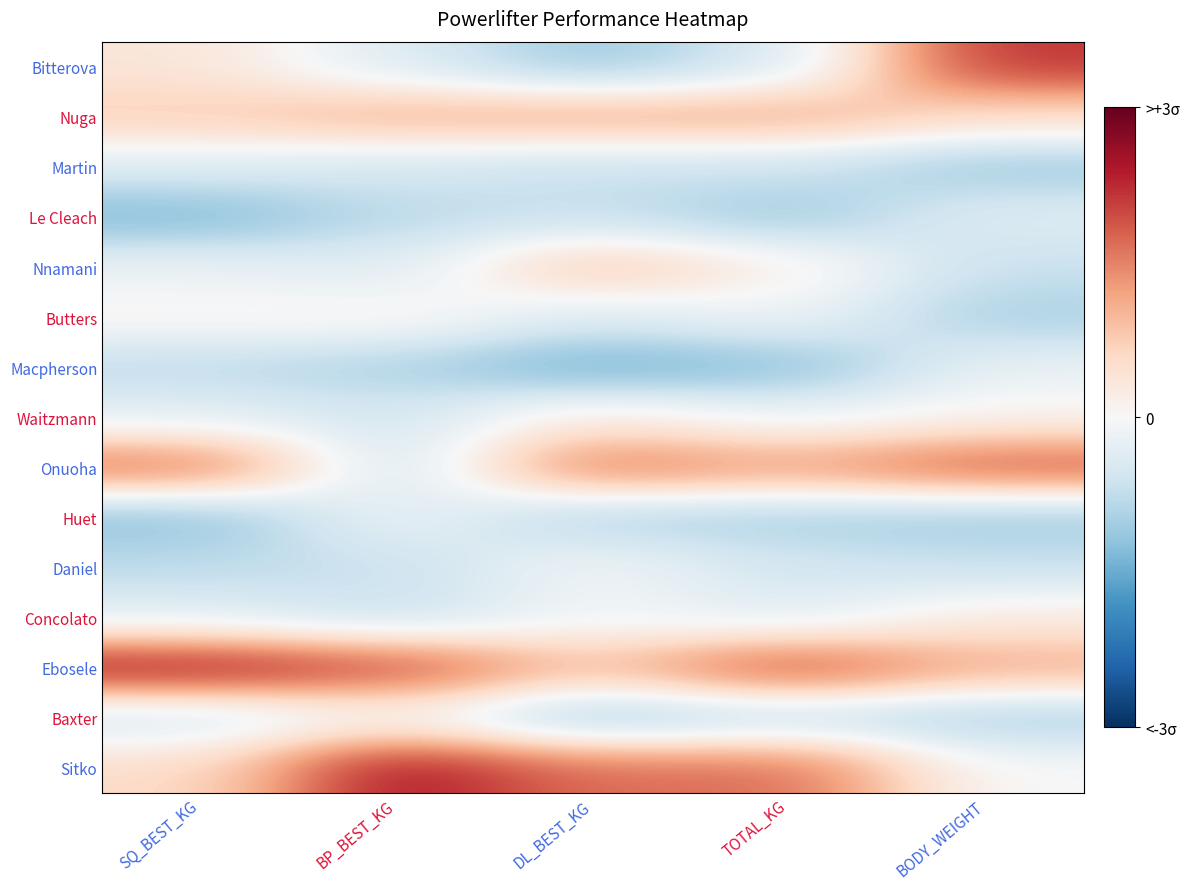

Reading right to left, list all the values displayed in this chart.

Bitterova: BODY_WEIGHT=2.2	TOTAL_KG=-0.5	DL_BEST_KG=-1.1	BP_BEST_KG=-0.4	SQ_BEST_KG=0.4
Nuga: BODY_WEIGHT=0.5	TOTAL_KG=1.1	DL_BEST_KG=1.1	BP_BEST_KG=1.1	SQ_BEST_KG=0.7
Martin: BODY_WEIGHT=-1.1	TOTAL_KG=-0.6	DL_BEST_KG=-0.7	BP_BEST_KG=-0.5	SQ_BEST_KG=-0.4
Le Cleach: BODY_WEIGHT=-0.4	TOTAL_KG=-1.1	DL_BEST_KG=-0.7	BP_BEST_KG=-0.8	SQ_BEST_KG=-1.3
Nnamani: BODY_WEIGHT=-0.7	TOTAL_KG=0.2	DL_BEST_KG=0.9	BP_BEST_KG=-0.4	SQ_BEST_KG=-0.2
Butters: BODY_WEIGHT=-1.0	TOTAL_KG=-0.1	DL_BEST_KG=-0.4	BP_BEST_KG=0.1	SQ_BEST_KG=0.1
Macpherson: BODY_WEIGHT=-0.2	TOTAL_KG=-1.2	DL_BEST_KG=-1.5	BP_BEST_KG=-0.9	SQ_BEST_KG=-0.8
Waitzmann: BODY_WEIGHT=0.1	TOTAL_KG=-0.2	DL_BEST_KG=0.3	BP_BEST_KG=-0.5	SQ_BEST_KG=-0.3
Onuoha: BODY_WEIGHT=1.9	TOTAL_KG=1.2	DL_BEST_KG=1.7	BP_BEST_KG=-0.7	SQ_BEST_KG=1.7
Huet: BODY_WEIGHT=-1.1	TOTAL_KG=-1.0	DL_BEST_KG=-0.9	BP_BEST_KG=-0.1	SQ_BEST_KG=-1.2
Daniel: BODY_WEIGHT=-0.6	TOTAL_KG=-0.5	DL_BEST_KG=-0.1	BP_BEST_KG=-0.7	SQ_BEST_KG=-0.8
Concolato: BODY_WEIGHT=0.3	TOTAL_KG=-0.3	DL_BEST_KG=-0.1	BP_BEST_KG=-0.7	SQ_BEST_KG=-0.3
Ebosele: BODY_WEIGHT=1.1	TOTAL_KG=2.0	DL_BEST_KG=0.9	BP_BEST_KG=2.0	SQ_BEST_KG=2.4
Baxter: BODY_WEIGHT=-1.0	TOTAL_KG=-0.7	DL_BEST_KG=-1.1	BP_BEST_KG=0.0	SQ_BEST_KG=-0.6
Sitko: BODY_WEIGHT=-0.0	TOTAL_KG=1.7	DL_BEST_KG=1.7	BP_BEST_KG=2.5	SQ_BEST_KG=0.6